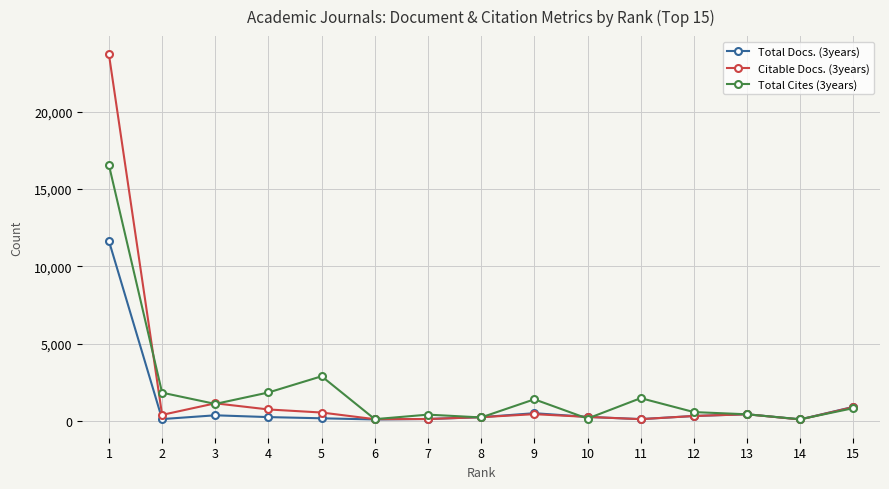

Where is the first local maximum for Citable Docs. (3years)?

3